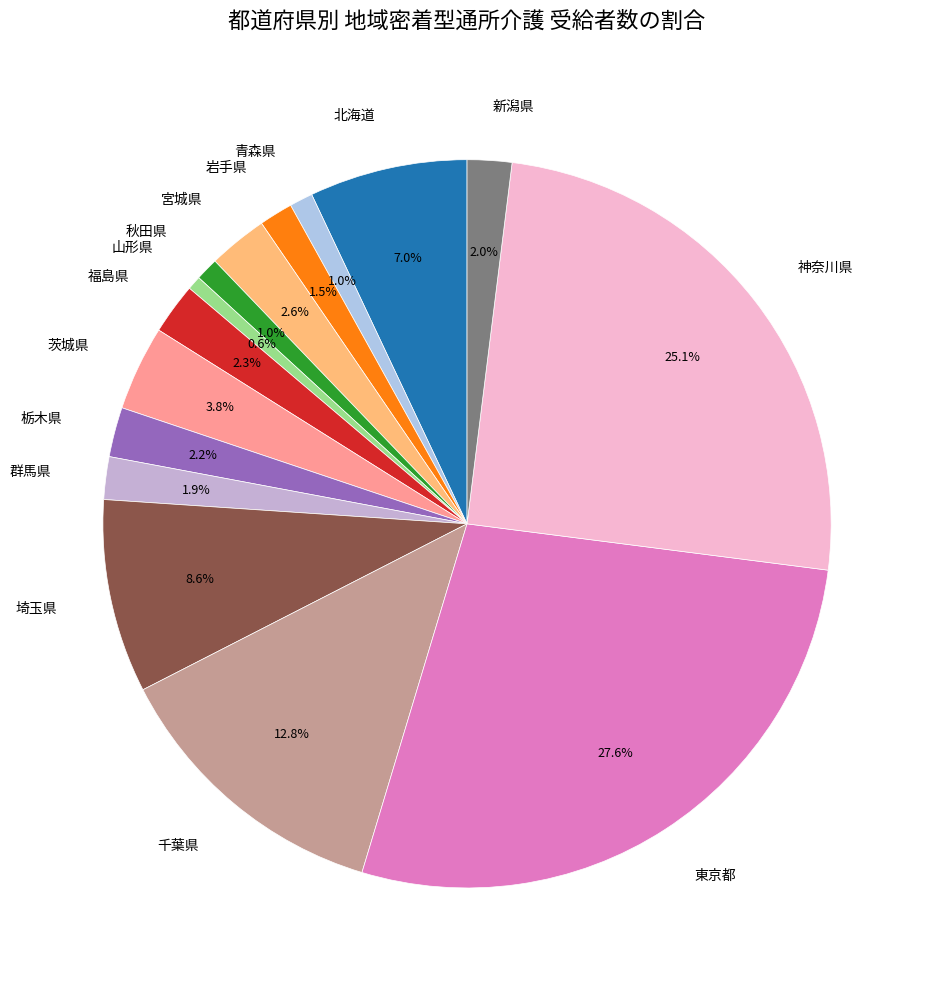

To the nearest percent, what portion does 東京都 represent?

28%